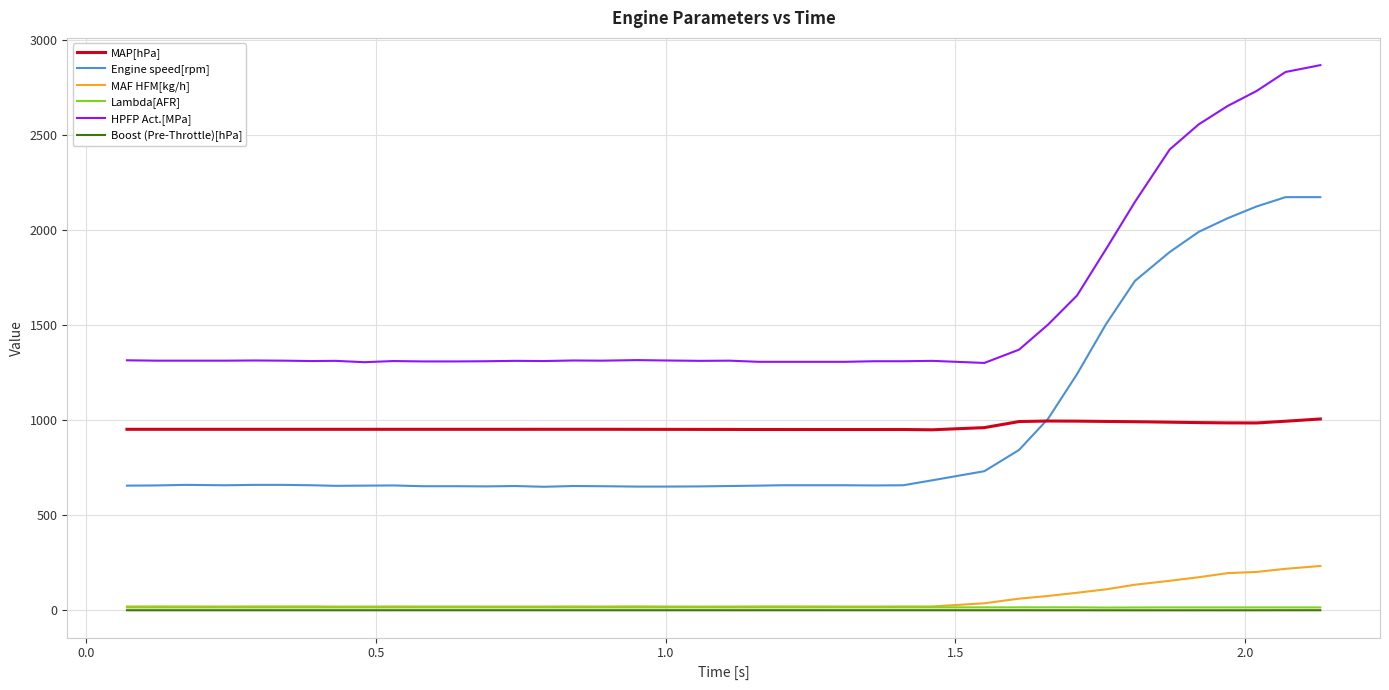

True or false: Engine speed[rpm] and HPFP Act.[MPa] cross at least once.

False